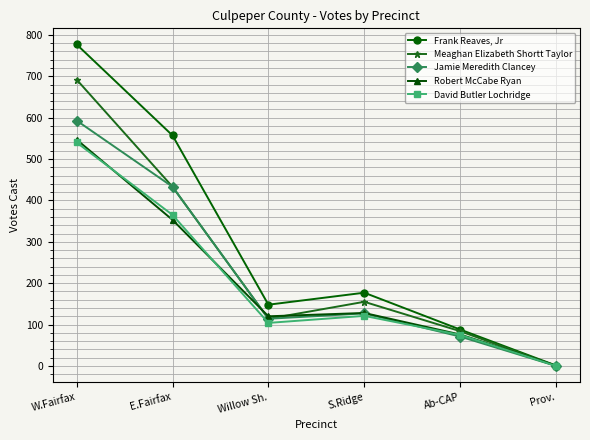

What are all the series names shown in the legend?

Frank Reaves, Jr, Meaghan Elizabeth Shortt Taylor, Jamie Meredith Clancey, Robert McCabe Ryan, David Butler Lochridge